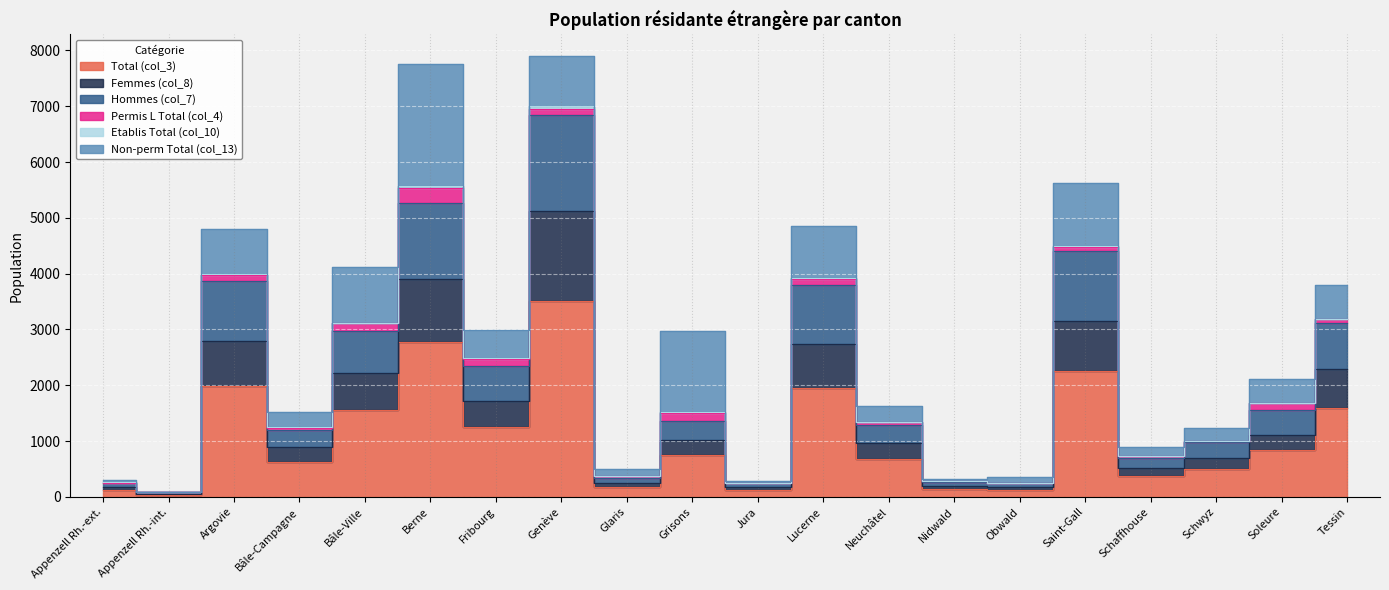

Does the chart display data point markers on the line(s)?

No